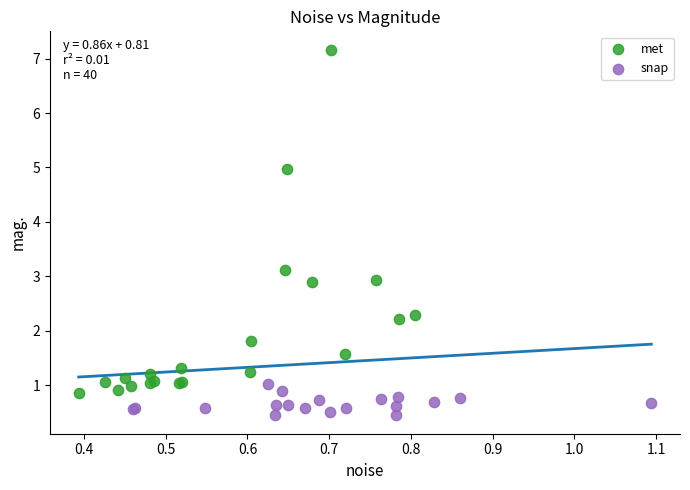

Which series reaches the minimum Y coordinate?

snap